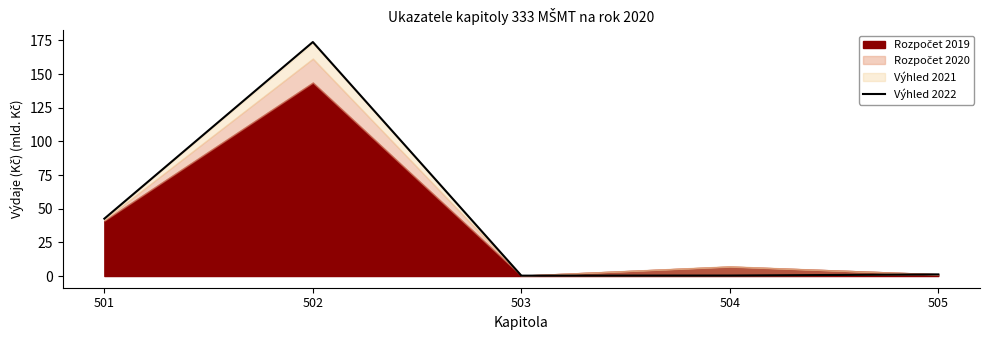

What is the difference between the values at 505 and 501?

41.4